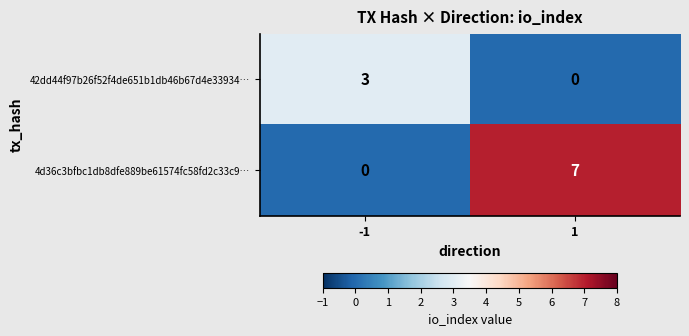

Which series has the largest range (max minus min)?

4d36c3bfbc1db8dfe889be61574fc58fd2c33c9…